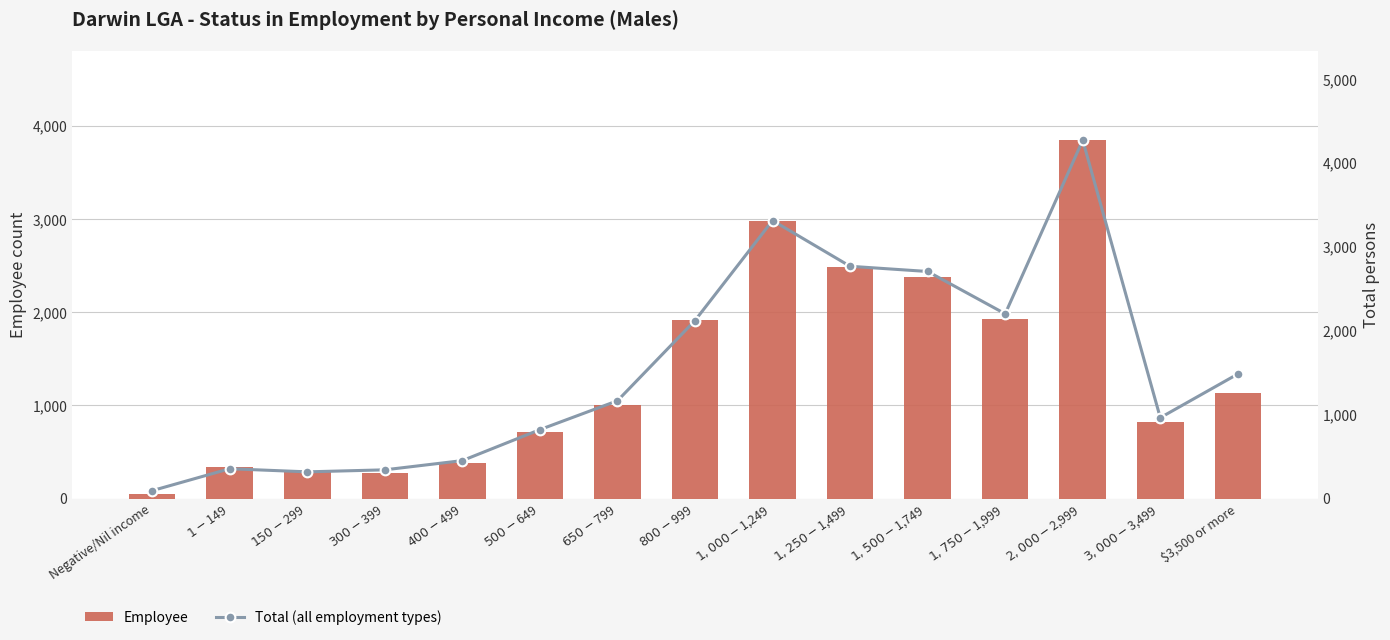

What are all the series names shown in the legend?

Employee, Total (all employment types)